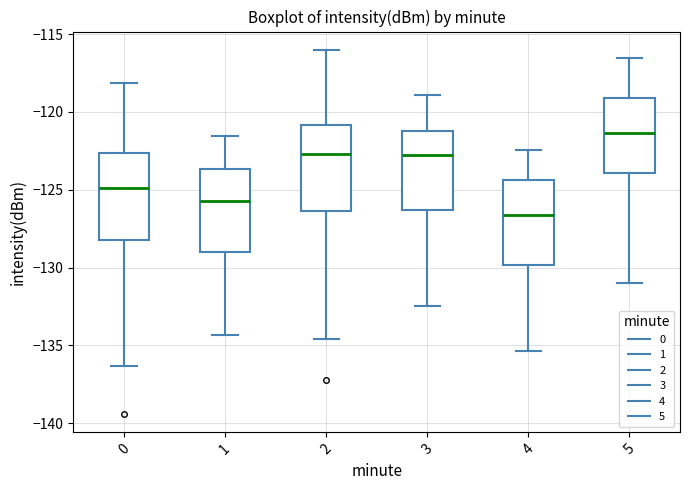

Reading left to right, read every box against the y-axis: the position of its median line, the range the box covers, and the ends of its whiskers. The values are not printed on the chart, so give them approximately, as read against the axis.

0: median -125.0, box -128.5 to -122.5, whiskers -136.5 to -118.0
1: median -125.5, box -129.0 to -123.5, whiskers -134.5 to -121.5
2: median -122.5, box -126.5 to -121.0, whiskers -134.5 to -116.0
3: median -123.0, box -126.5 to -121.0, whiskers -132.5 to -119.0
4: median -126.5, box -130.0 to -124.5, whiskers -135.5 to -122.5
5: median -121.5, box -124.0 to -119.0, whiskers -131.0 to -116.5